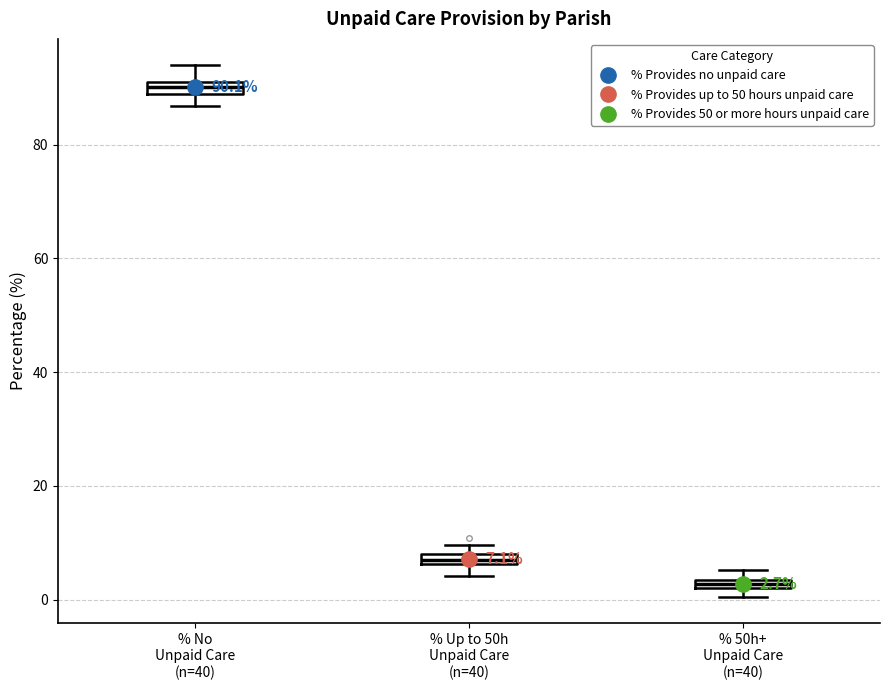

Which box has the lowest median line?

% 50h+ Unpaid Care (n=40)